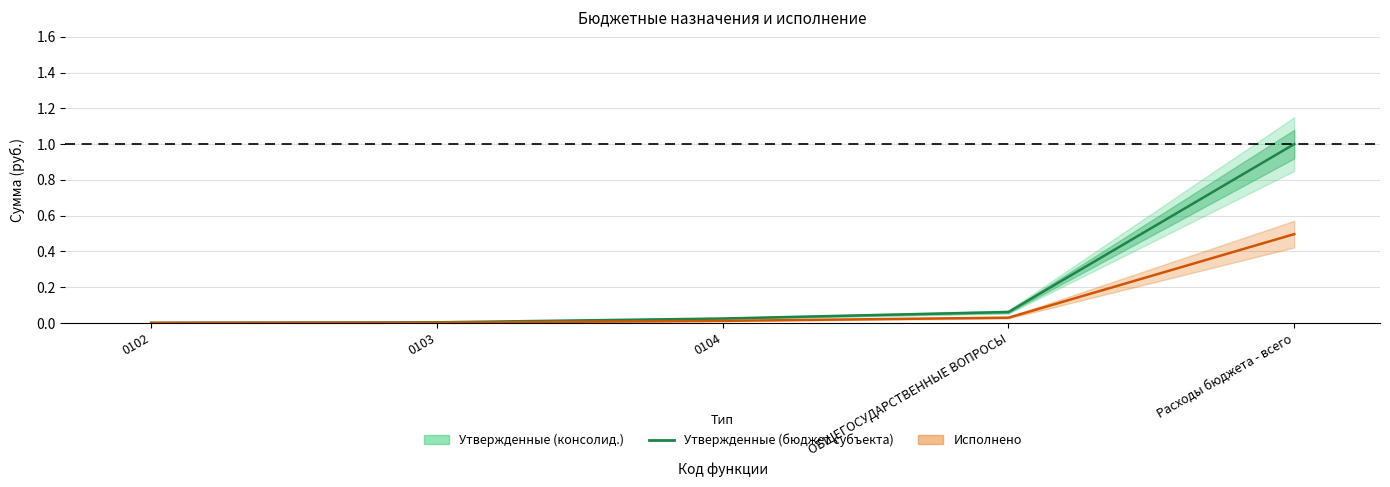

What is the label of the 3rd point from the left?

0104